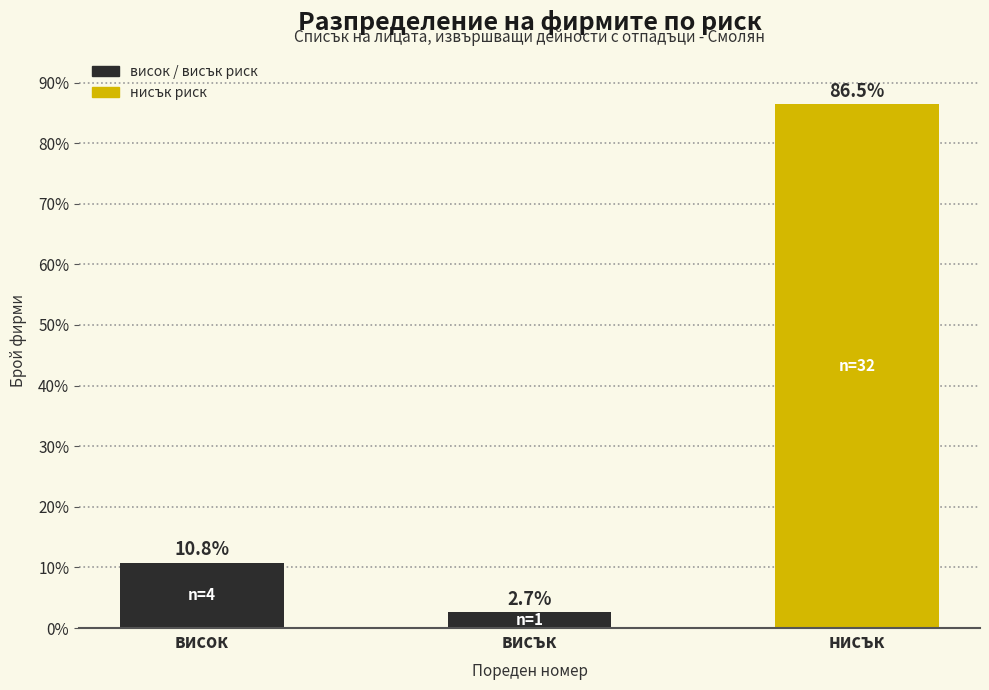

Reading left to right, list all the values displayed in this chart.

висок=10.8	висък=2.7	нисък=86.5